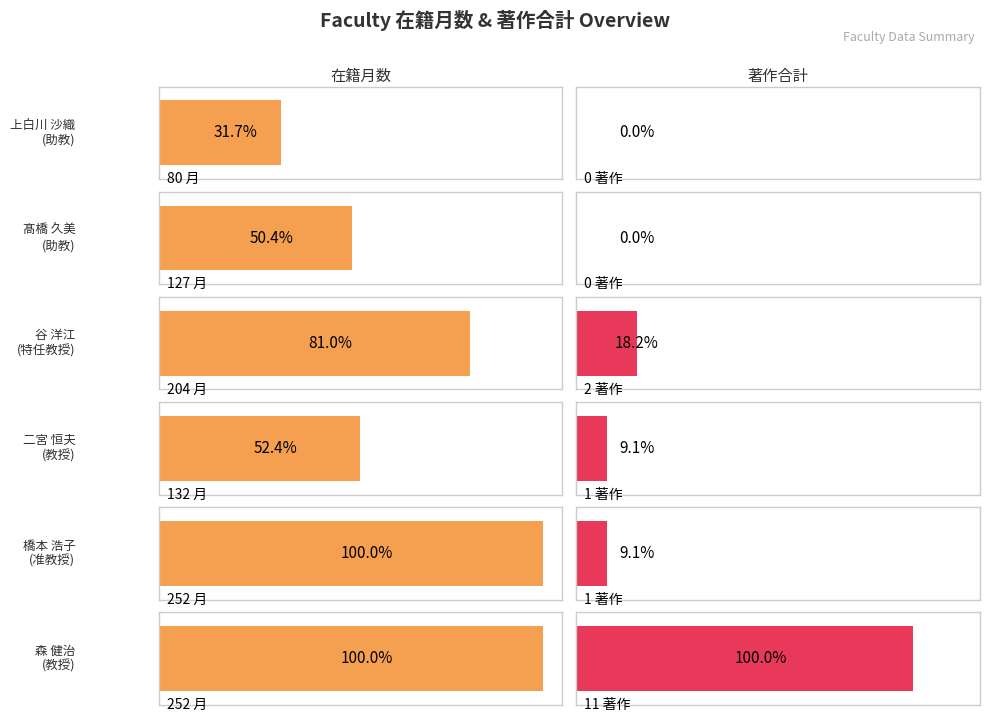

What position from the left is 上白川 沙織?

1